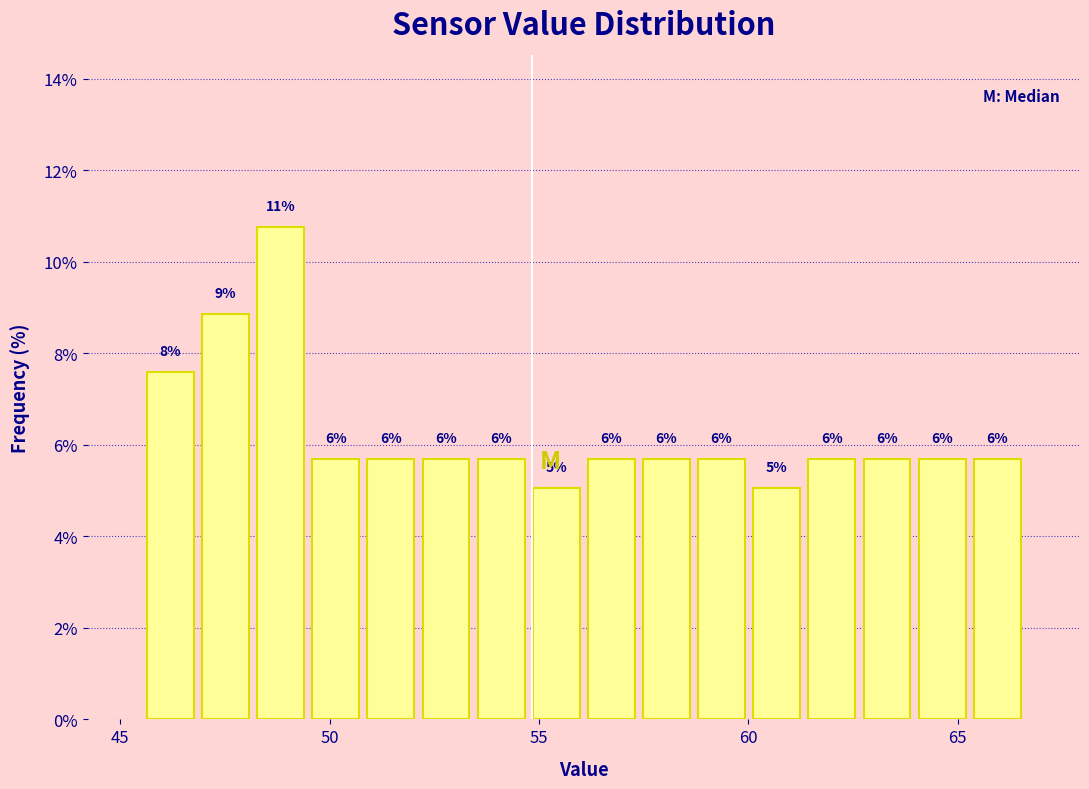

Read against the x-axis, roughly where is the centre of the tallest bar?

49.0